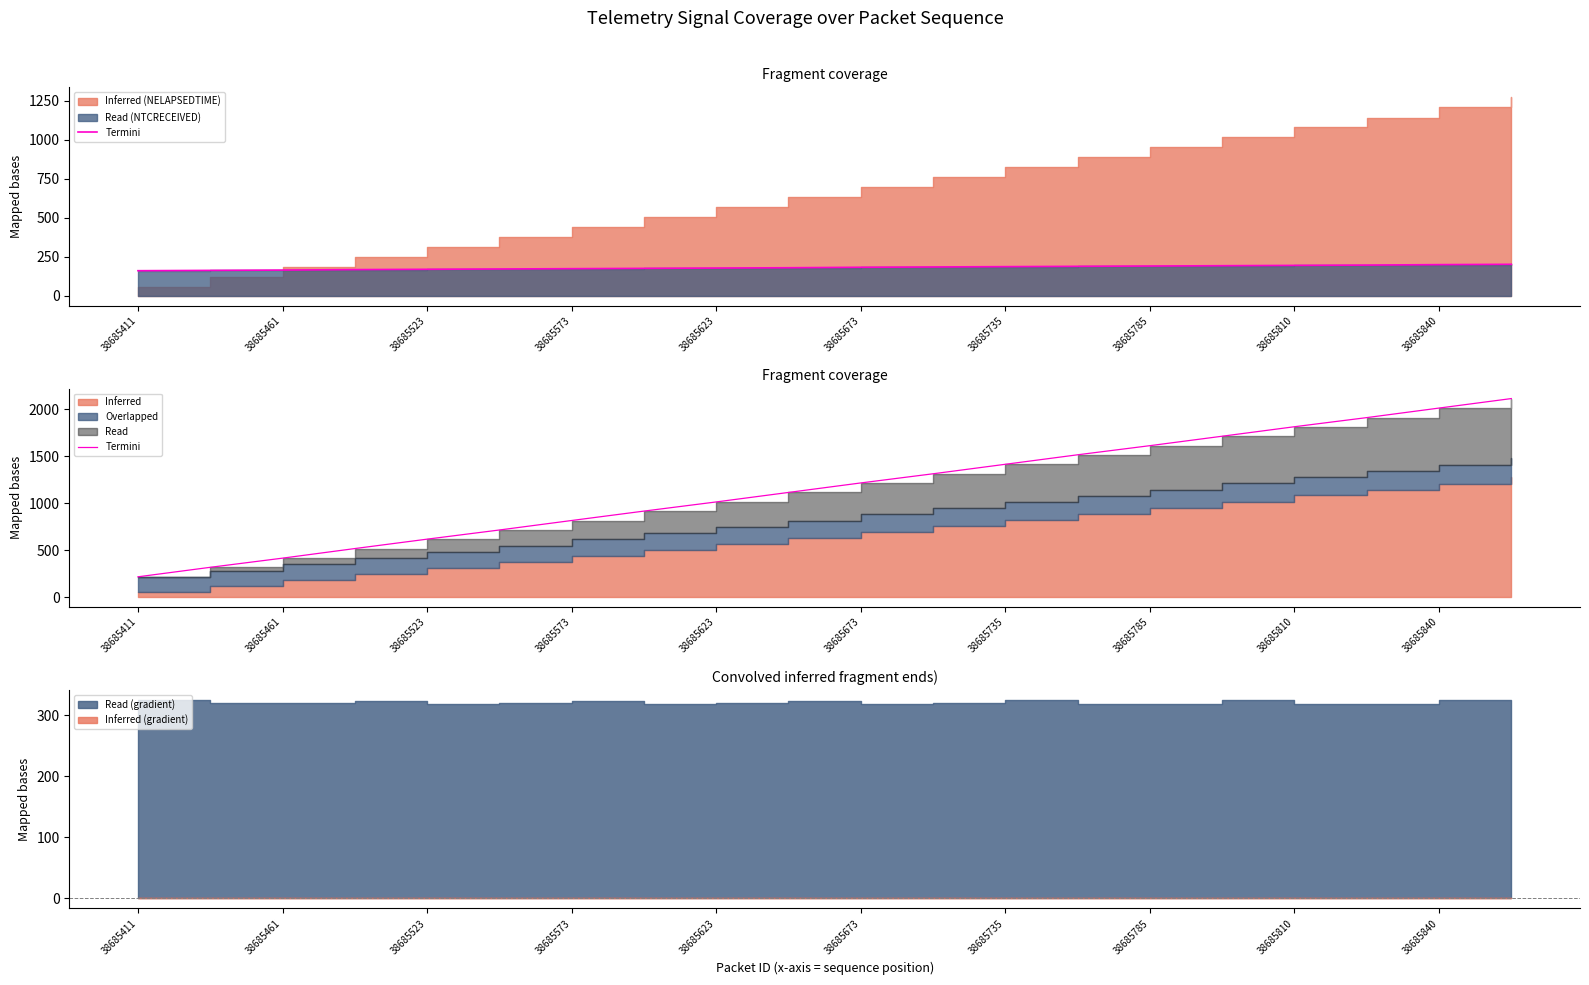

What is the maximum value shown in the chart?

2111.5